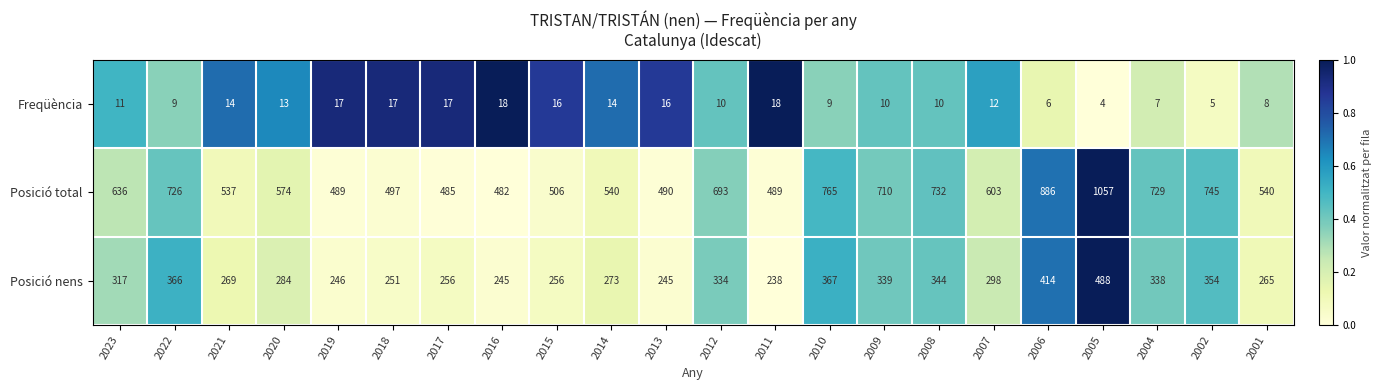

What is the approximate value of Posició total at 2001, to the nearest 100?

500